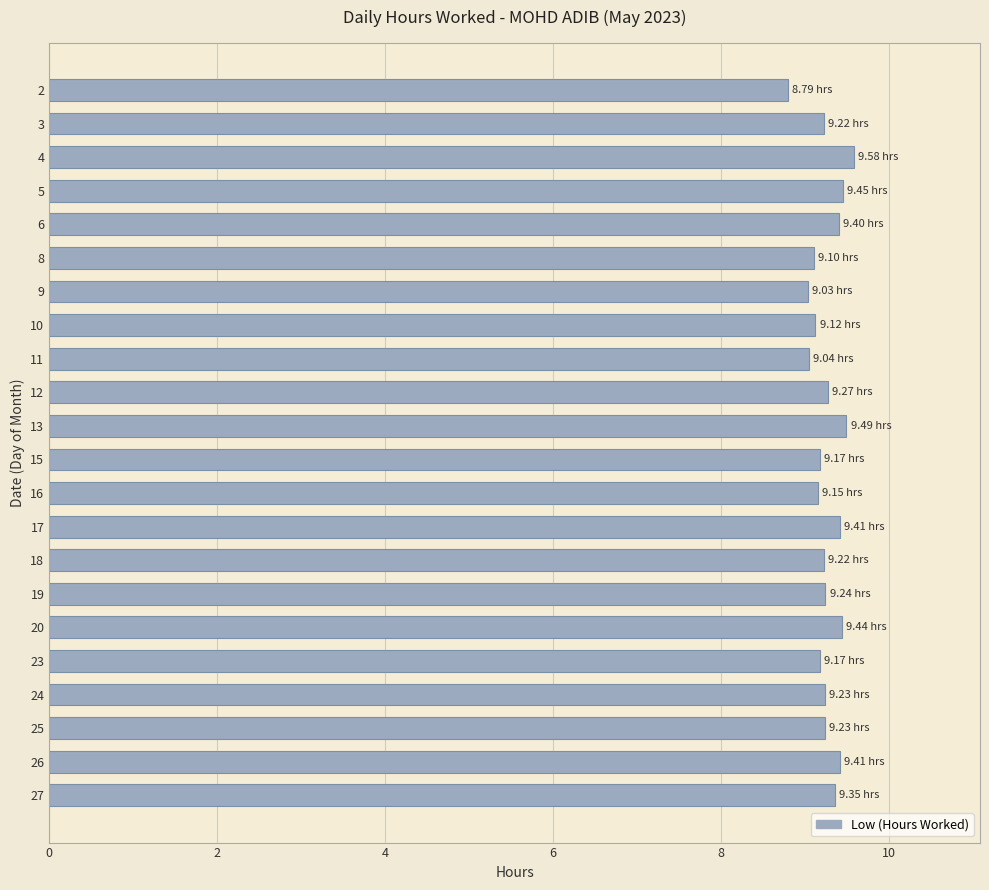

What is the maximum value shown in the chart?

9.6